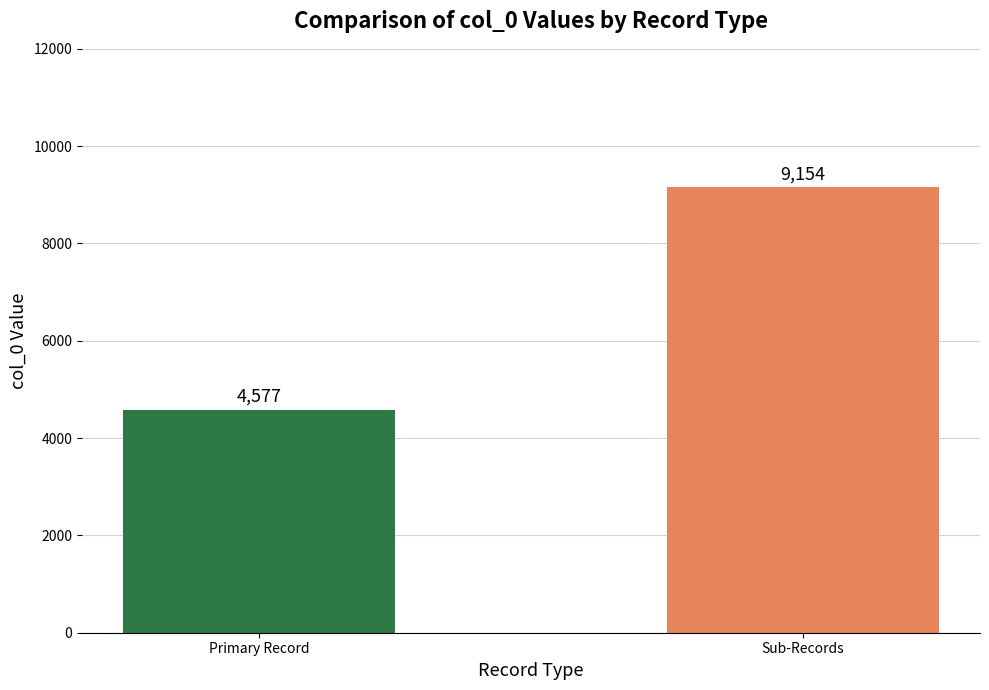

Count the values in the range 4577 to 9154.

2